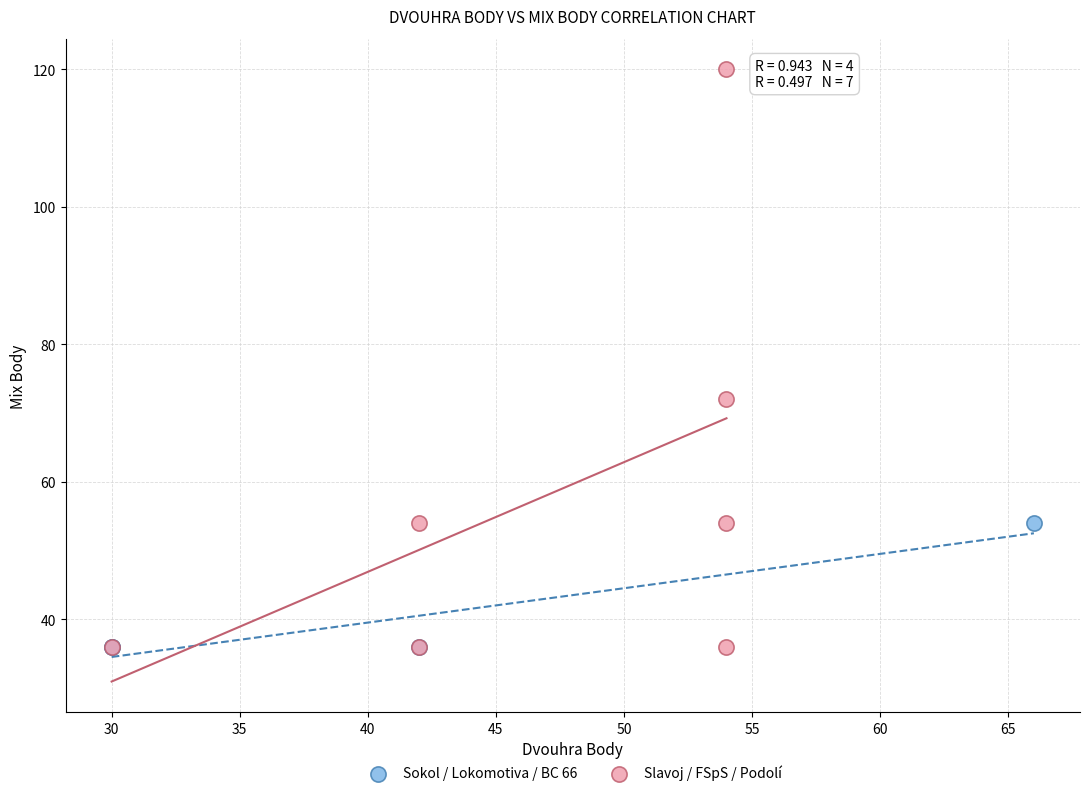

Which series has the largest Y range (max minus min)?

Slavoj / FSpS / Podolí